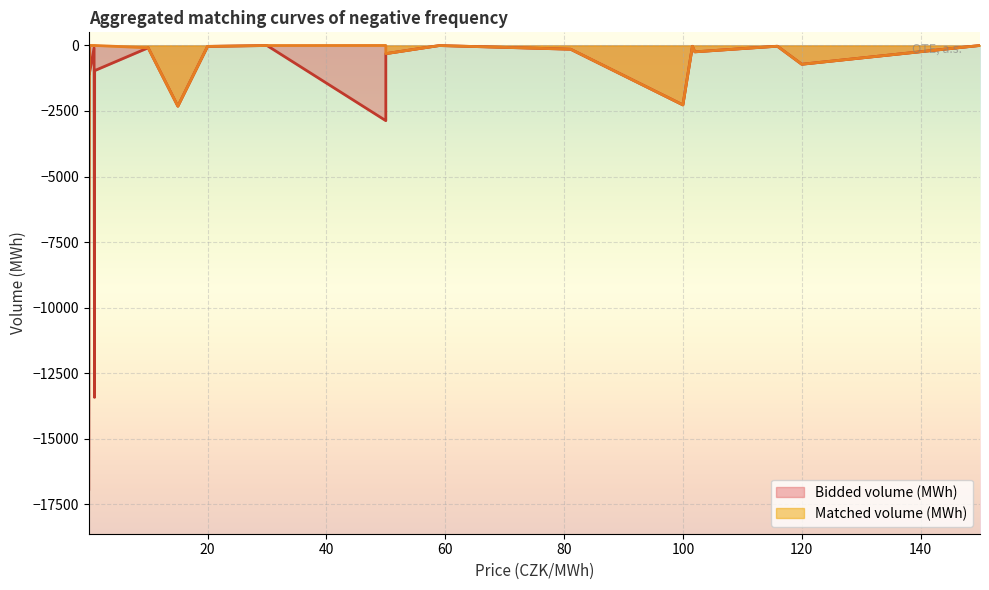

Rank the series at 17 from highest to lowest value.

Matched volume (MWh), Bidded volume (MWh)